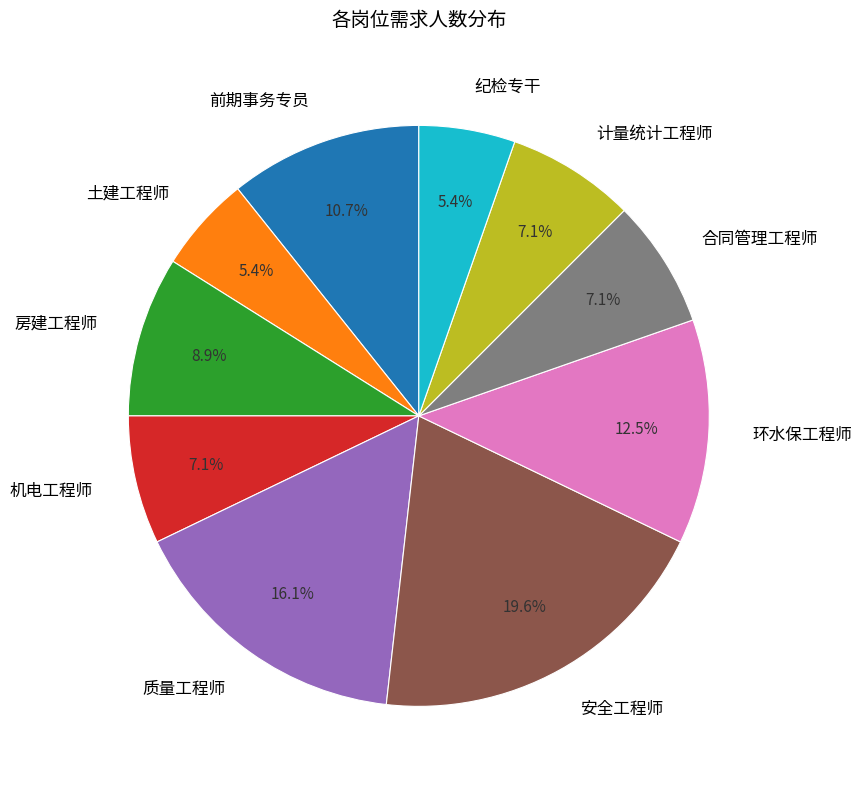

Do 环水保工程师 and 机电工程师 together represent more than half of the pie?

No